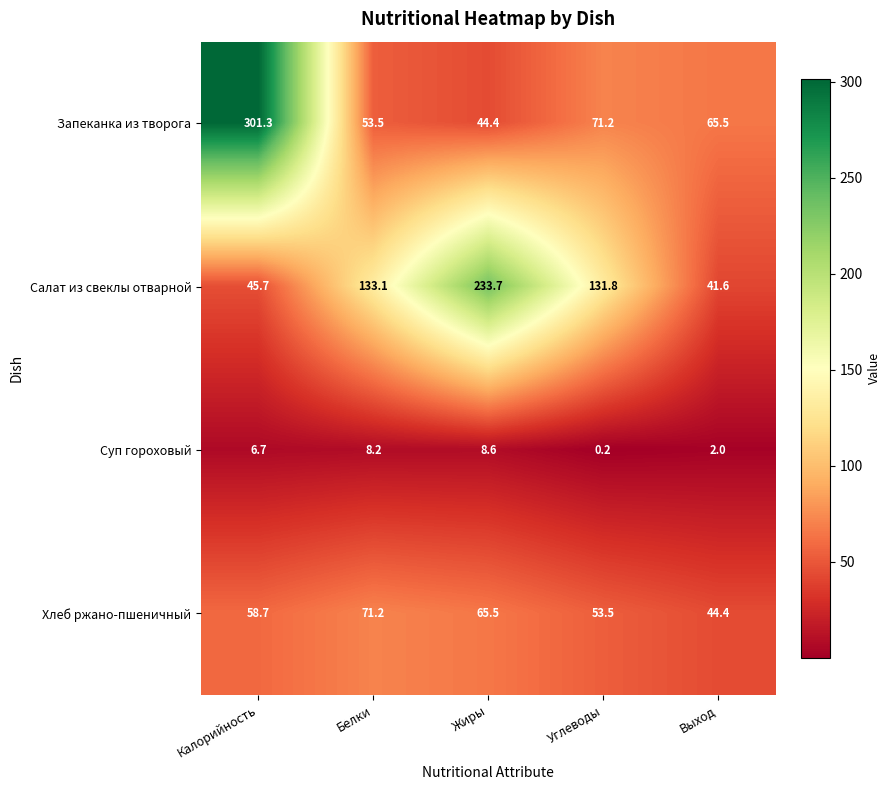

Is it true that Хлеб ржано-пшеничный equals 35.8 at Белки?

False